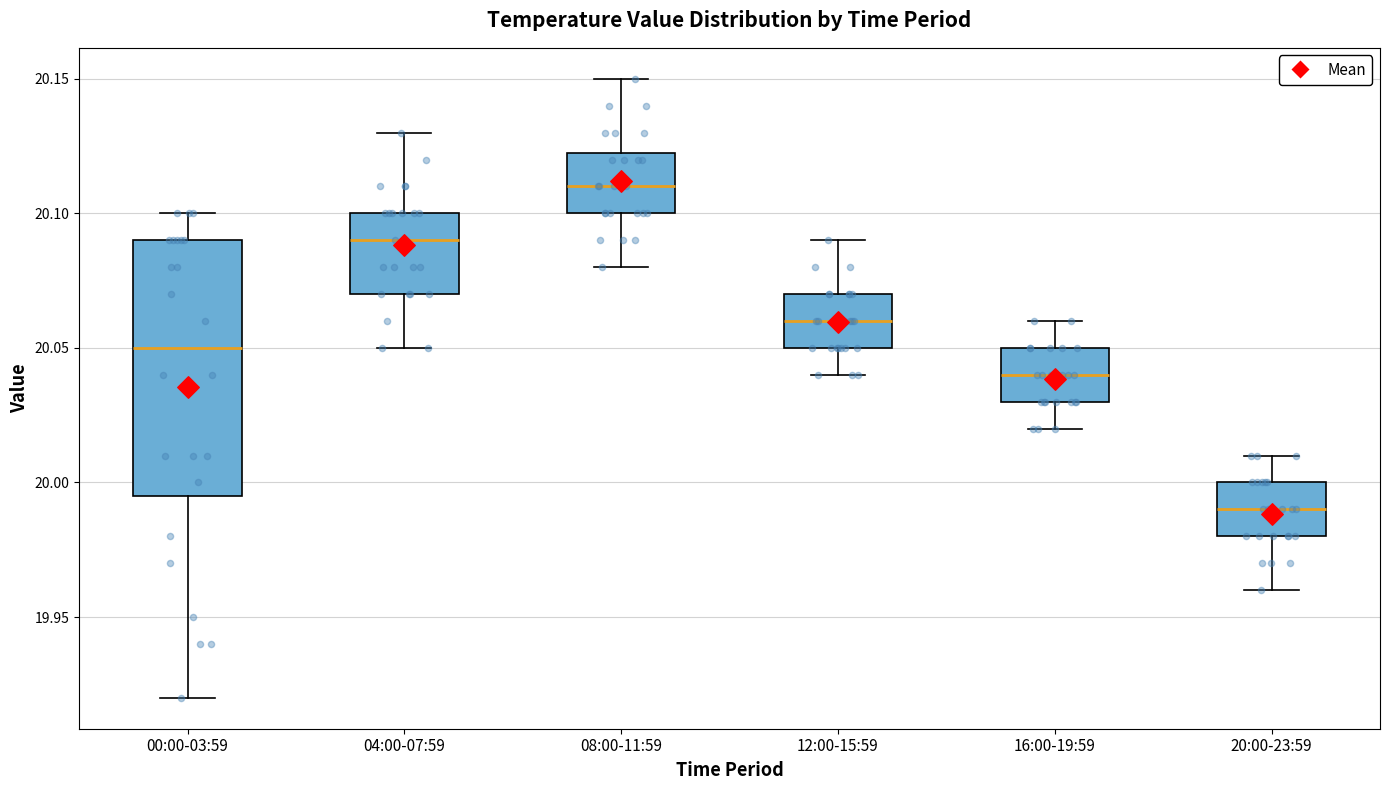

Which box's median line is the highest?

08:00-11:59